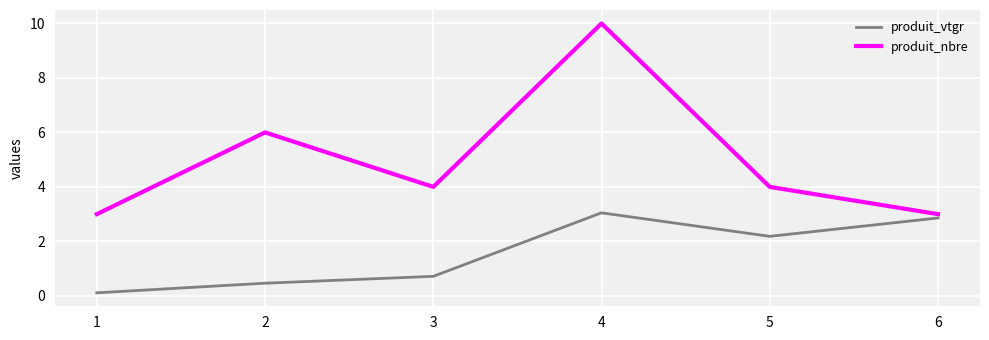

How many interior local peaks does the produit_vtgr series have?

1